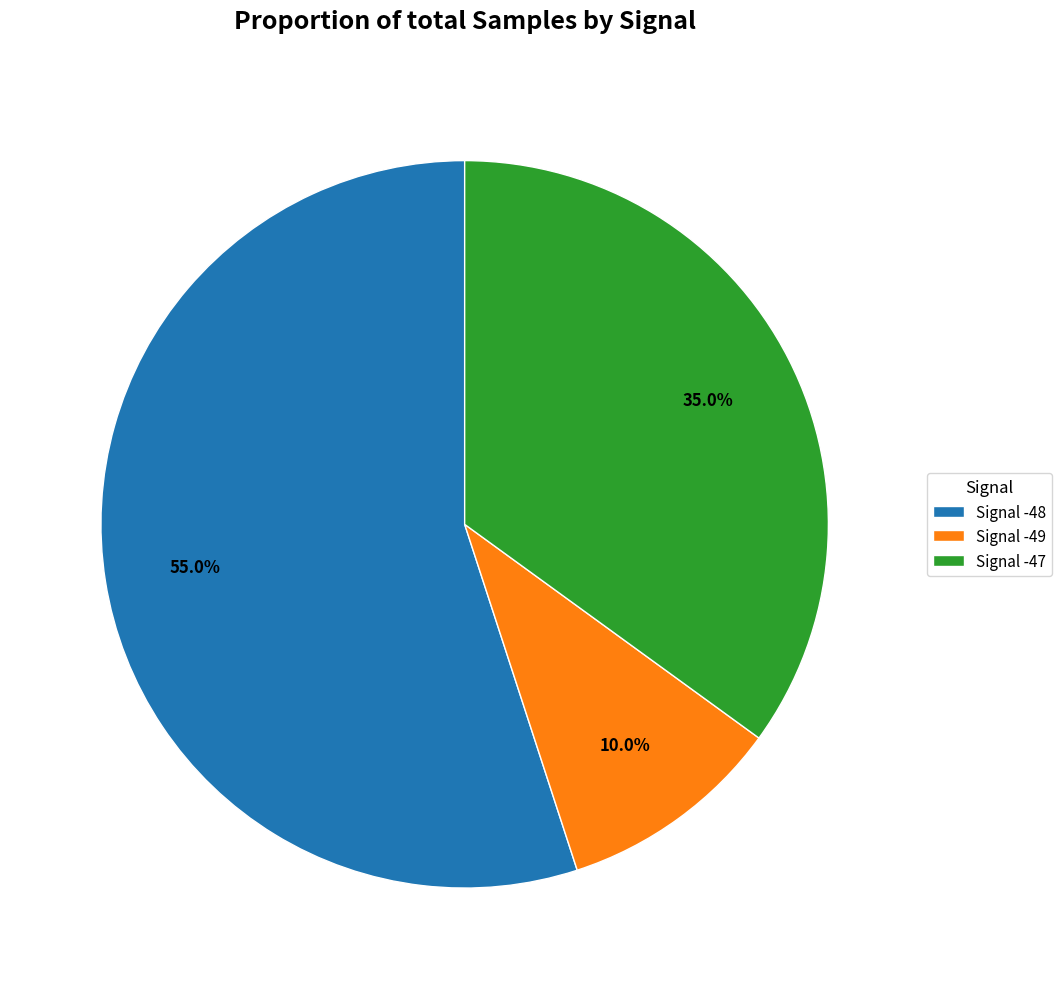

How many slices are in this pie chart?

3